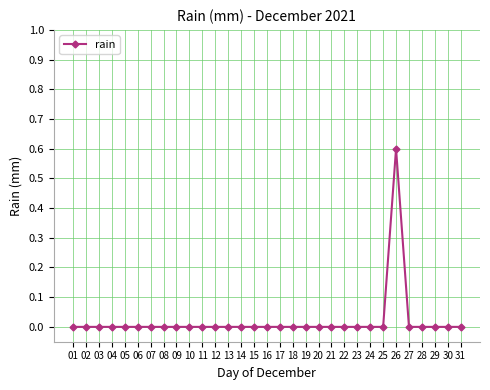

What is the sum of all values?

0.6